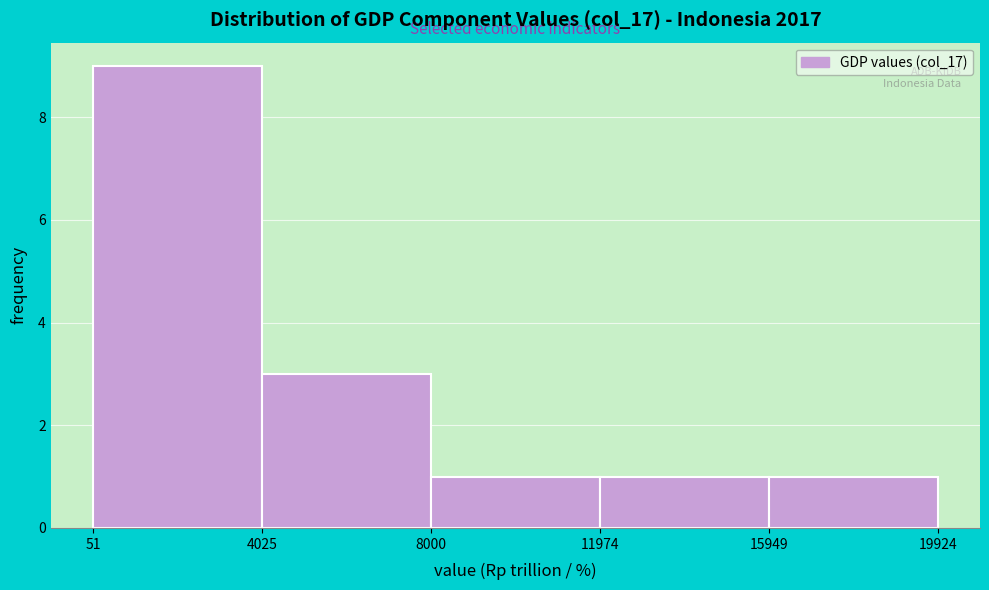

Over which range of the x-axis is the bar tallest?

51 to 4025